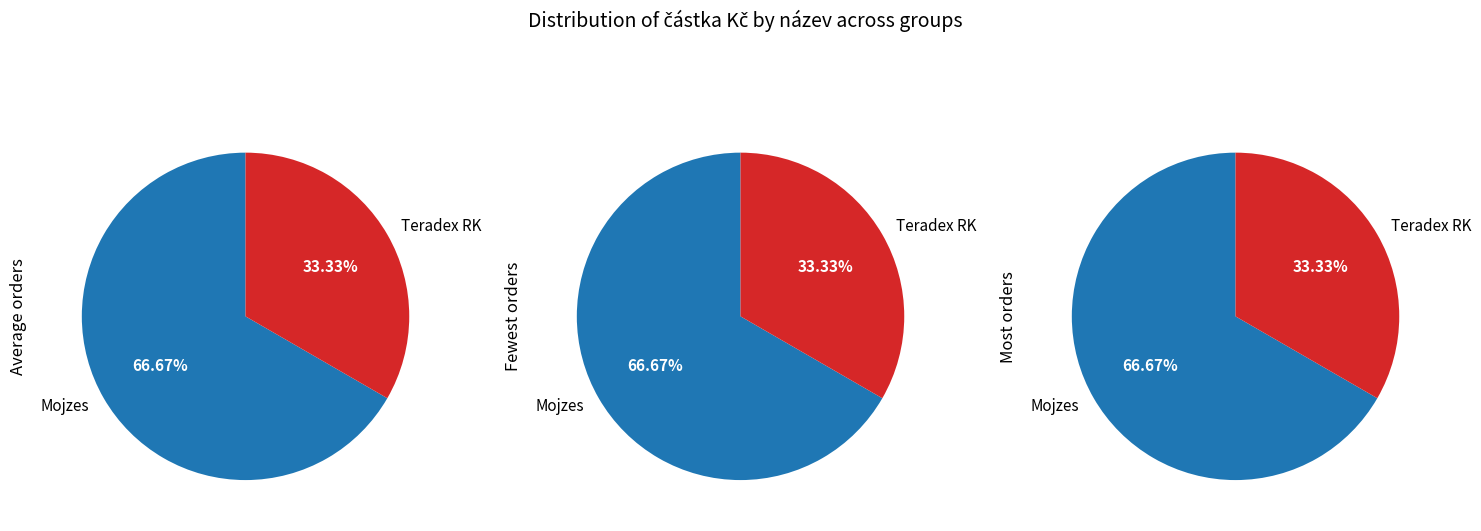

What percentage is the Mojzes slice, to the nearest percent?

67%